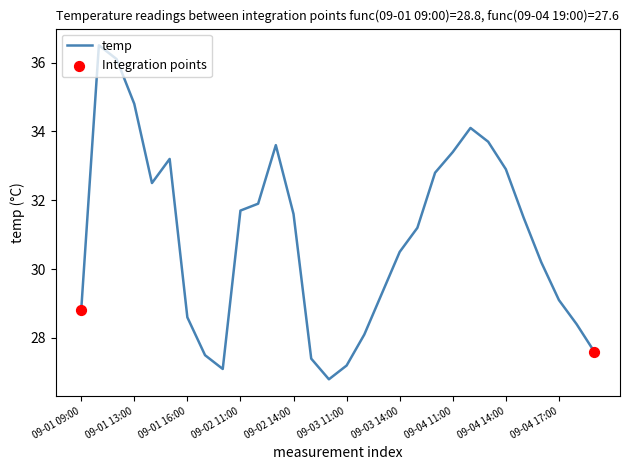

What is the minimum value shown in the chart?

26.8